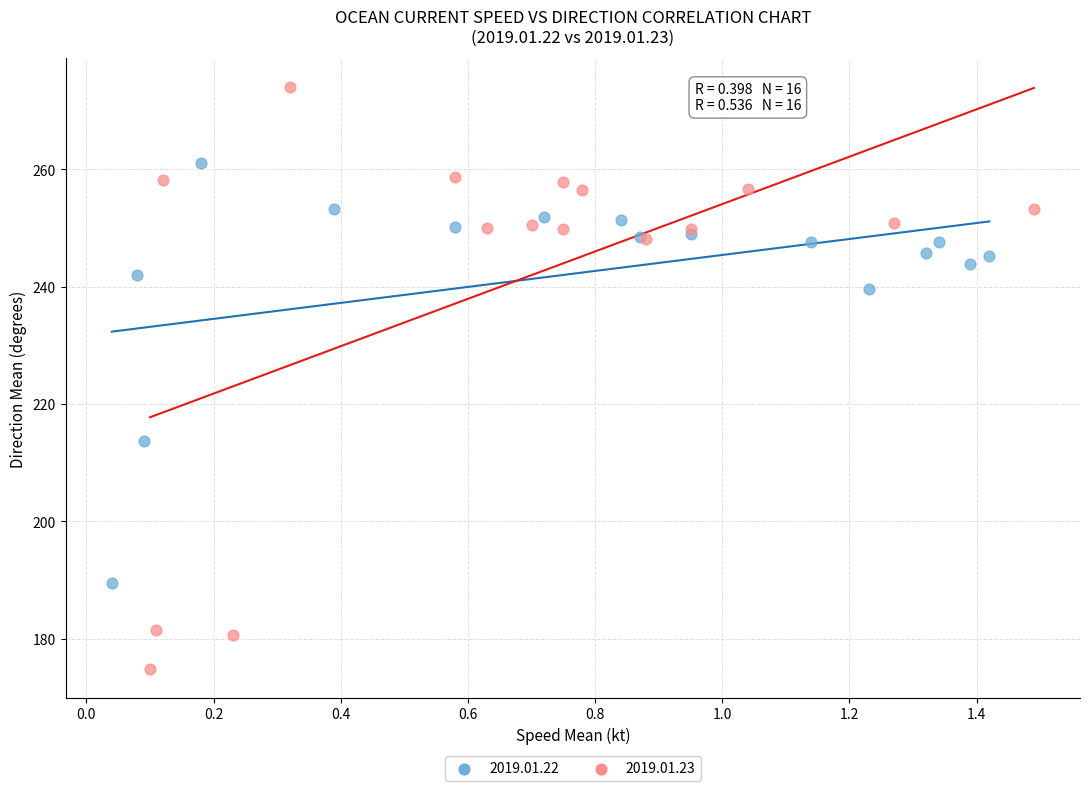

Which series has the largest Y range (max minus min)?

2019.01.23